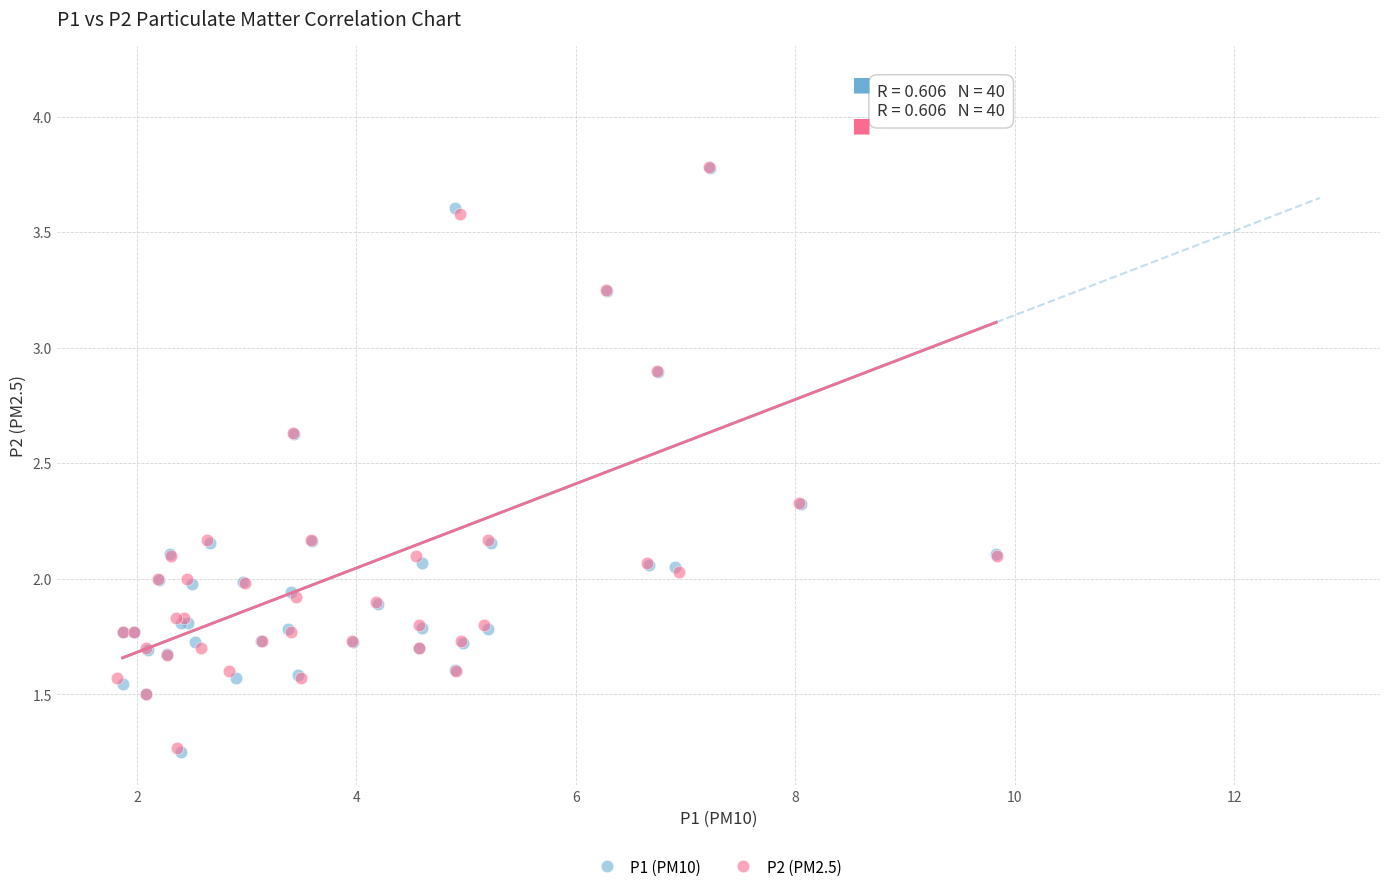

Which series has the widest spread of Y values?

P1 (PM10)